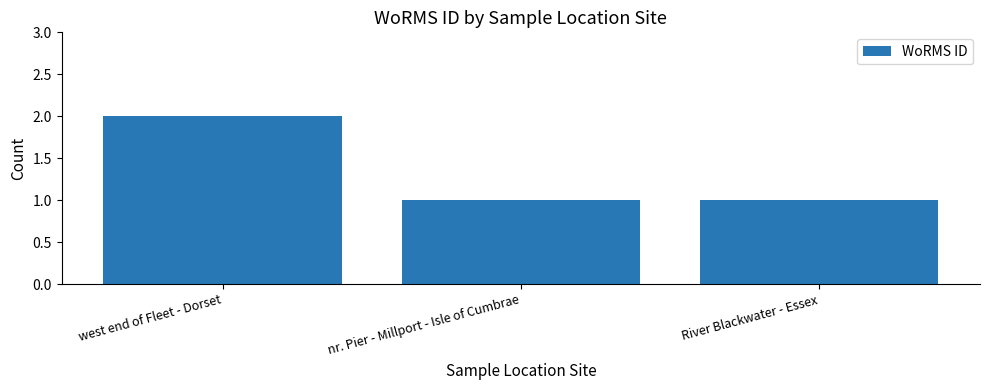

How many data points does each series have?

3